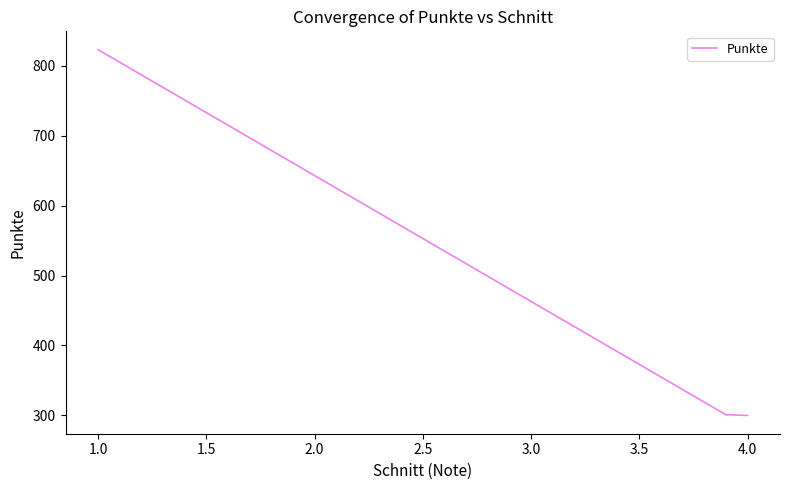

What is the label of the 26th point from the right?

1.0